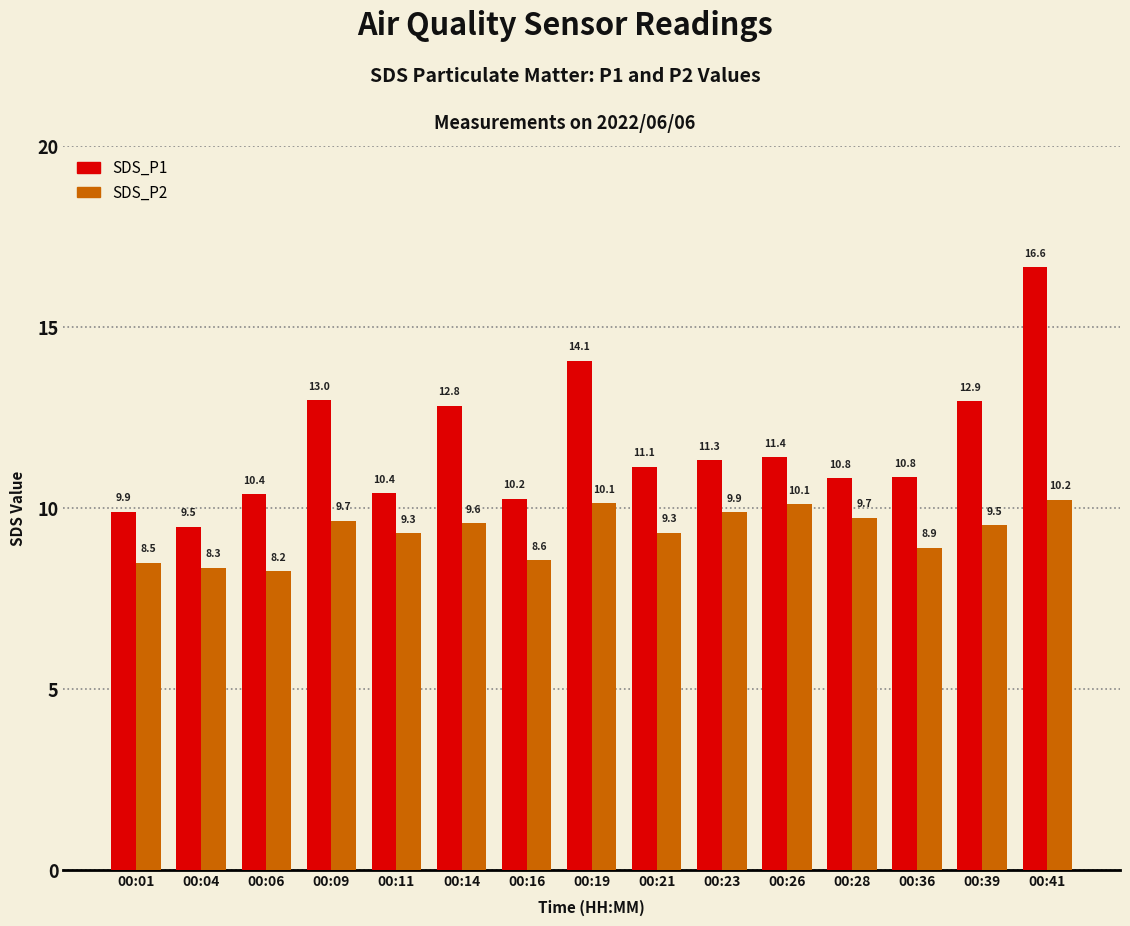

At which category is the sum across all series the highest?

00:41